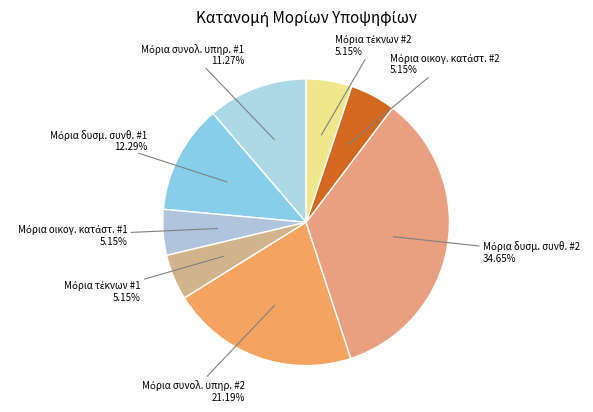

How many segments does this pie chart have?

8